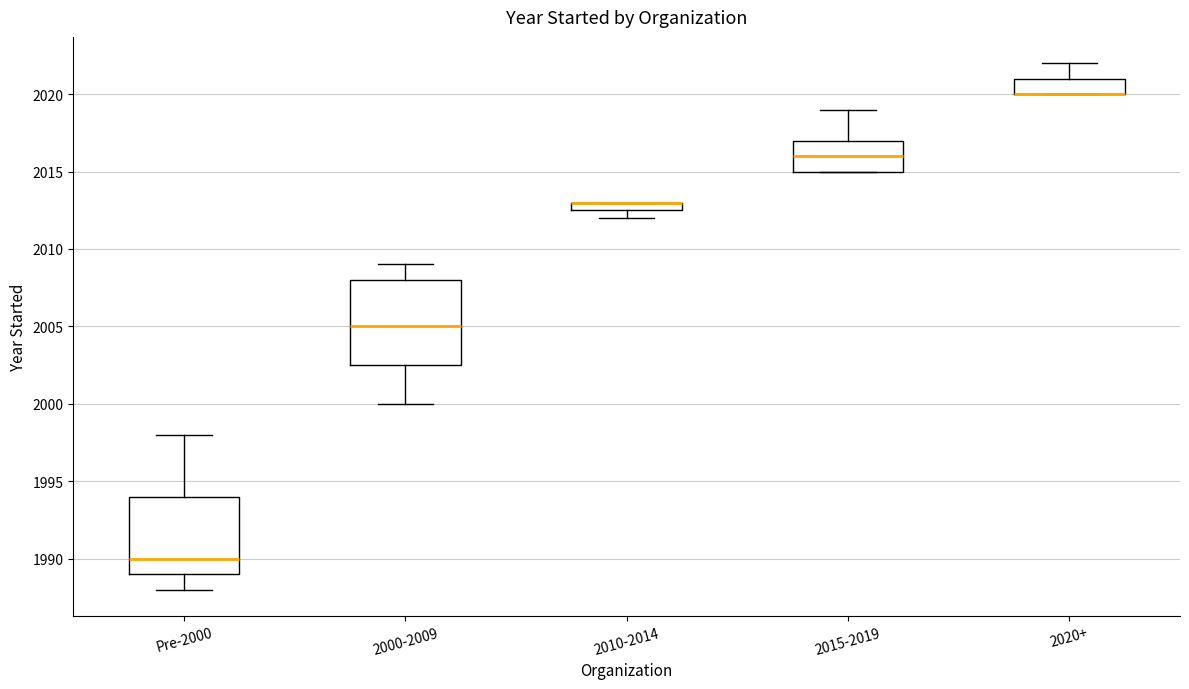

Comparing the boxes themselves (not the whiskers), which one is the tallest?

2000-2009